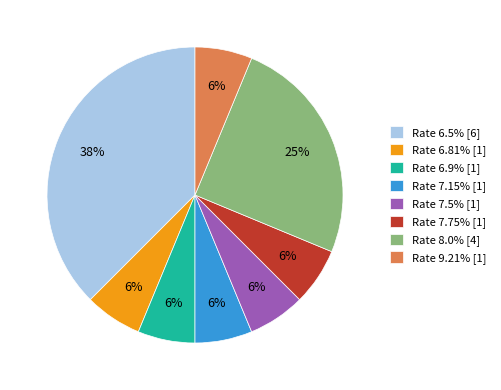

Is the sum of Rate 7.75% [1] and Rate 7.5% [1] greater than half?

No